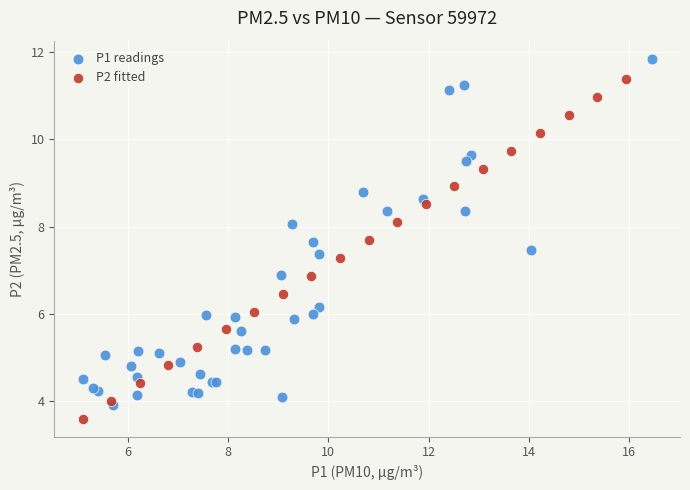

Which series reaches the maximum Y coordinate?

P1 readings